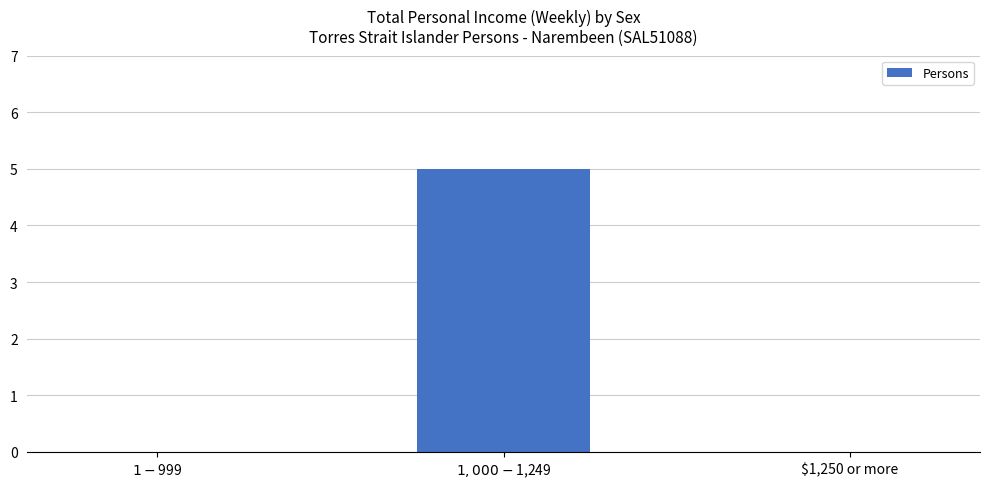

What is the maximum value shown in the chart?

5